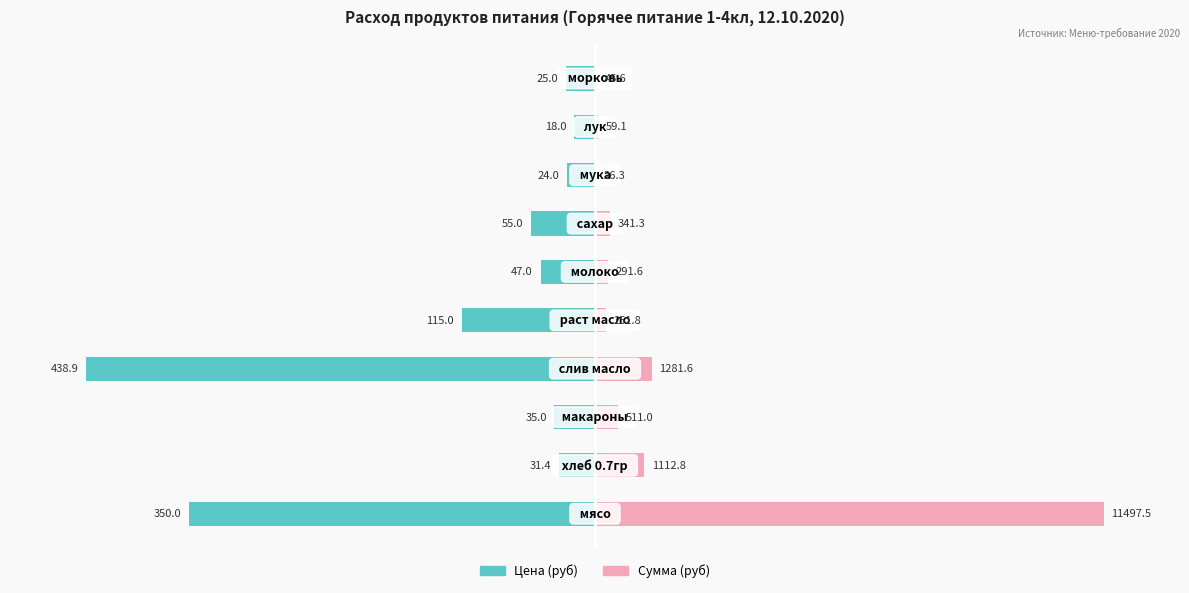

What are all the series names shown in the legend?

Цена (руб), Сумма (руб)